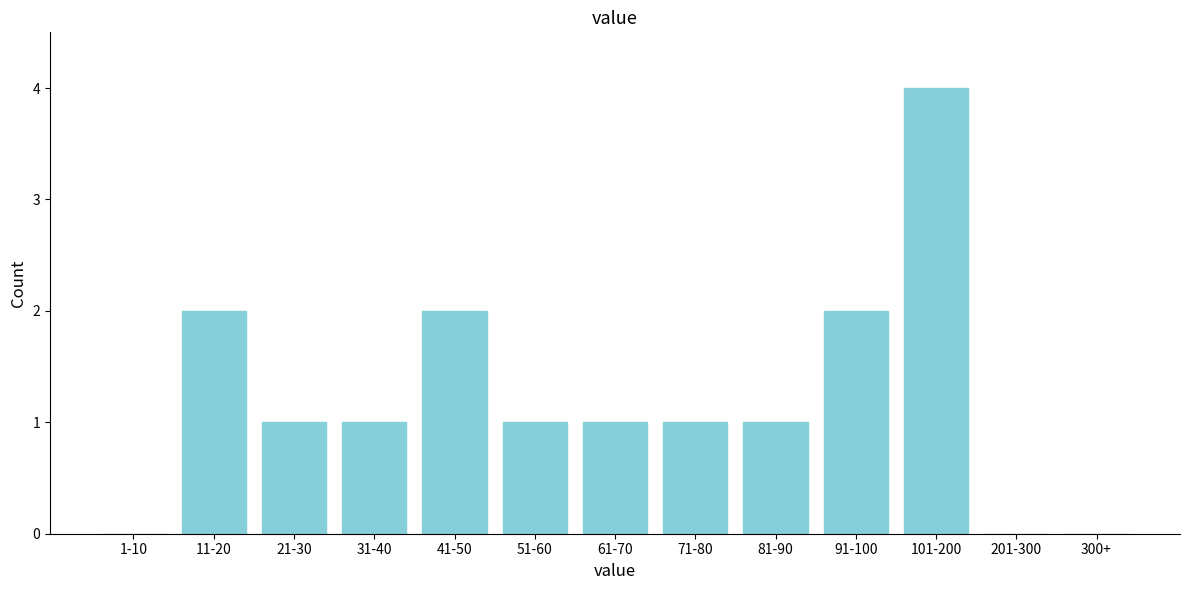

Reading left to right, what are all the values shown in this chart?

1-10=0	11-20=2	21-30=1	31-40=1	41-50=2	51-60=1	61-70=1	71-80=1	81-90=1	91-100=2	101-200=4	201-300=0	300+=0